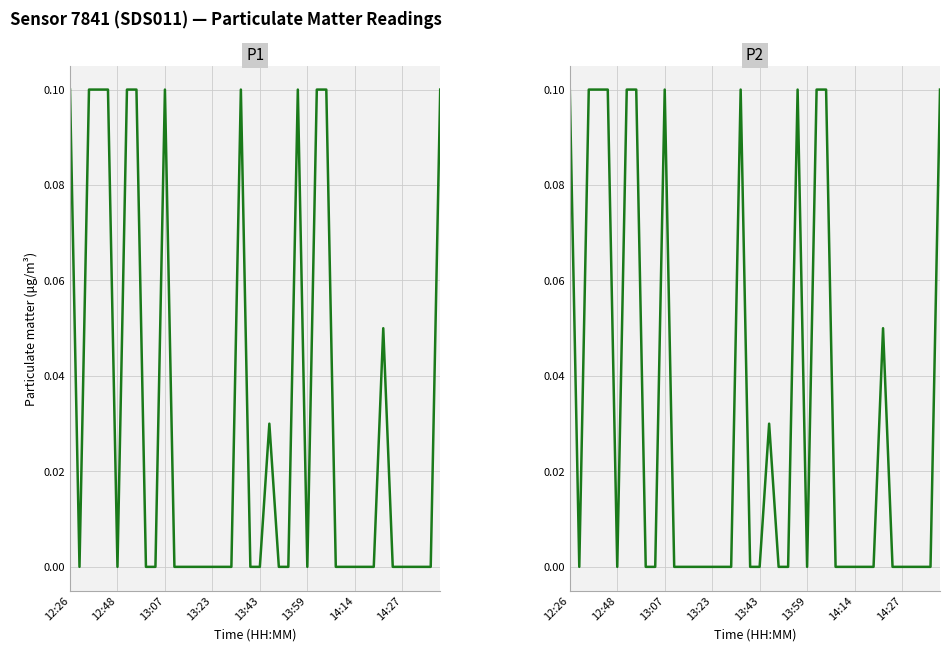

True or false: P2 and P1 cross at least once.

False